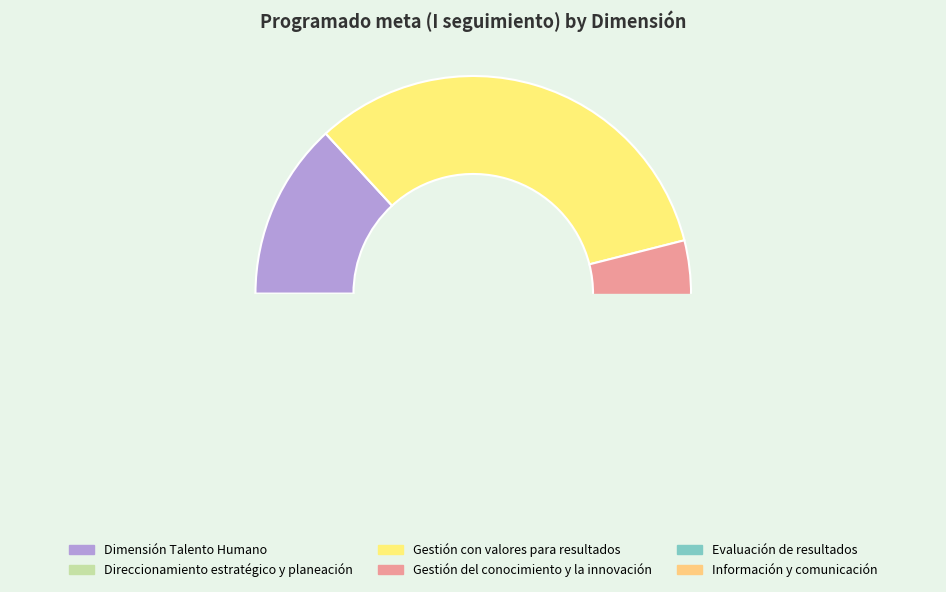

To the nearest percent, what is the average slice percentage?

17%